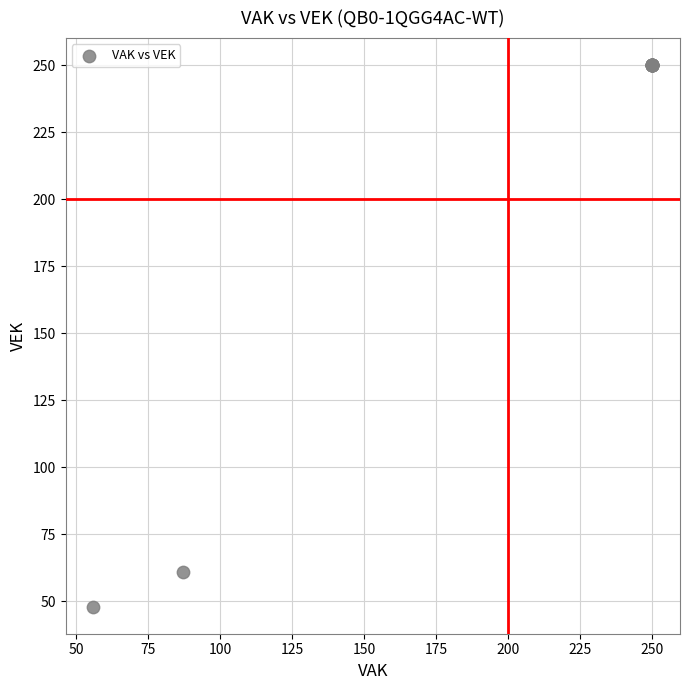

What Y value in the scatter plot is closest to 149?

61